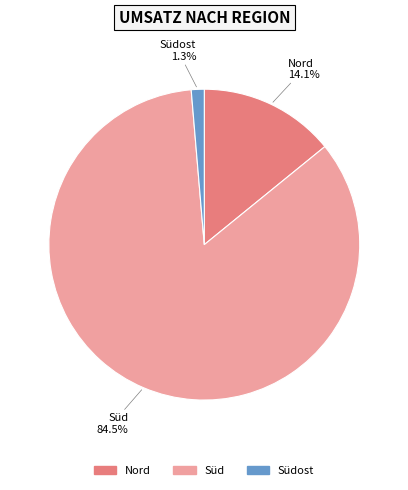

Is Nord the majority of the pie?

No